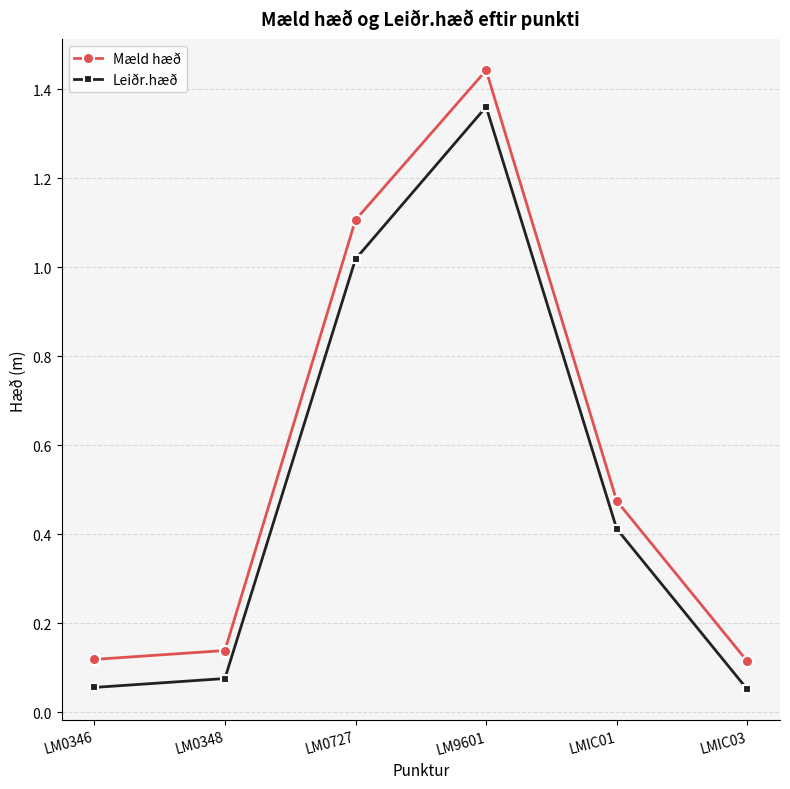

True or false: Leiðr.hæð has more than 1 points higher than both neighbors.

False